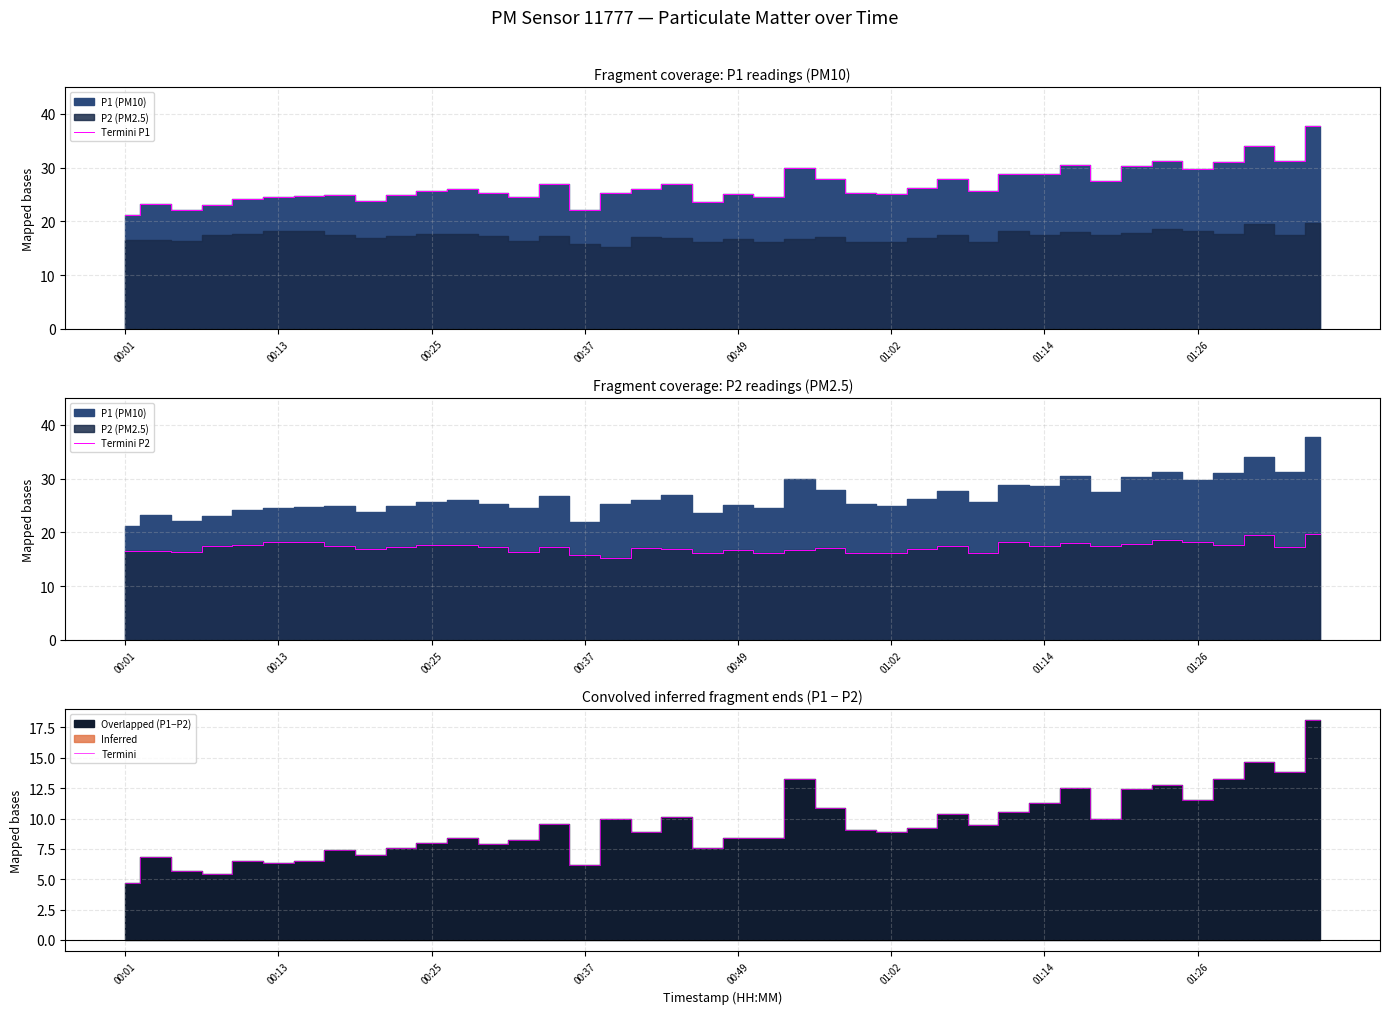

Reading left to right, extract all data points from this chart.

Termini P1: 21.2	23.3	22.1	23.0	24.1	24.5	24.7	24.9	23.8	24.9	25.7	26.0	25.2	24.5	26.9	22.0	25.2	26.1	27.0	23.6	25.1	24.6	30.0	28.0	25.2	25.0	26.1	27.8	25.7	28.8	28.7	30.6	27.5	30.3	31.3	29.8	31.0	34.1	31.2	37.8
Termini P2: 16.5	16.5	16.4	17.5	17.6	18.1	18.1	17.4	16.8	17.3	17.7	17.6	17.3	16.3	17.3	15.9	15.2	17.2	16.9	16.1	16.7	16.2	16.7	17.1	16.2	16.1	16.9	17.4	16.2	18.2	17.5	18.1	17.5	17.8	18.5	18.3	17.7	19.4	17.4	19.7
Termini: 4.7	6.8	5.7	5.4	6.5	6.3	6.5	7.4	7.0	7.5	8.0	8.4	7.9	8.2	9.6	6.2	10.0	8.9	10.1	7.5	8.4	8.4	13.2	10.9	9.0	8.9	9.2	10.4	9.5	10.5	11.3	12.5	10.0	12.5	12.8	11.5	13.3	14.7	13.8	18.1